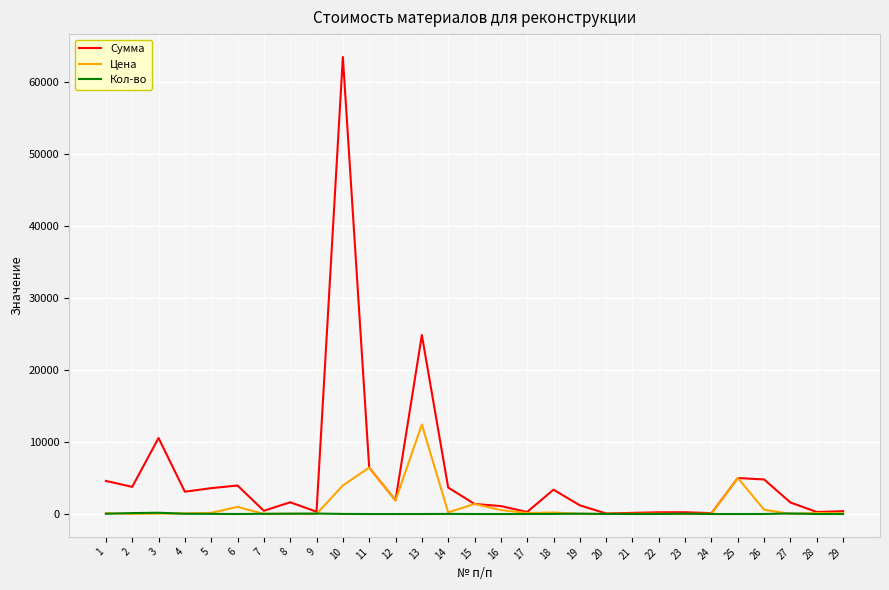

List the series in order of their peak value, highest first.

Сумма, Цена, Кол-во